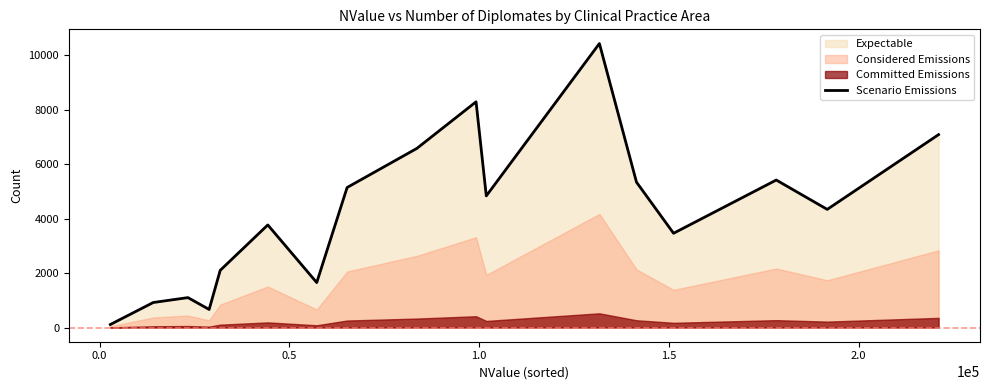

What is the maximum value for Scenario Emissions?

10423